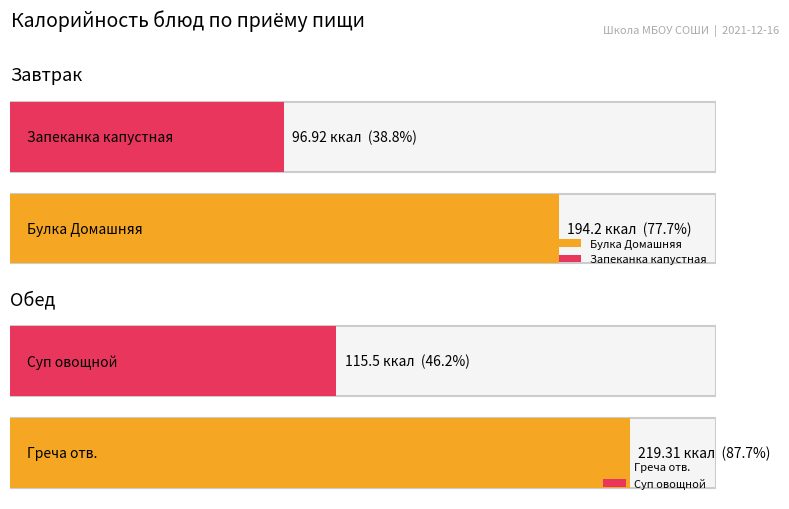

Which series has the widest spread of values?

Калорийность